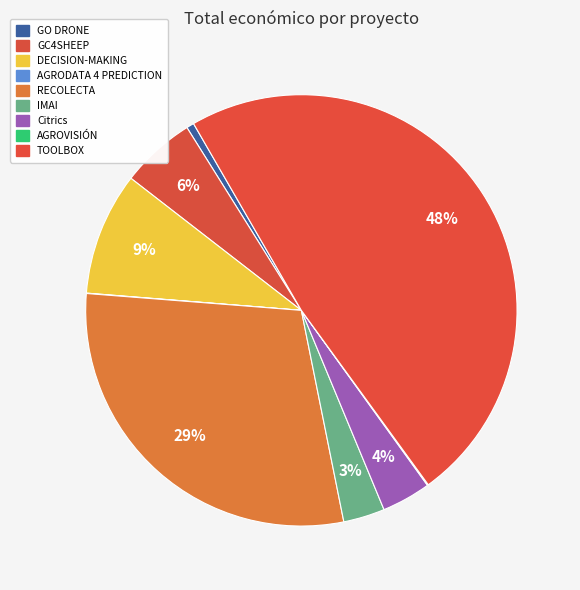

What is the total percentage of DECISION-MAKING and AGRODATA 4 PREDICTION?

9.2%